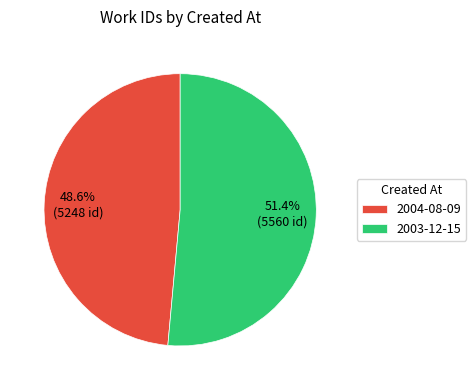

Combined, what portion of the pie is 2003-12-15 and 2004-08-09?

100.0%